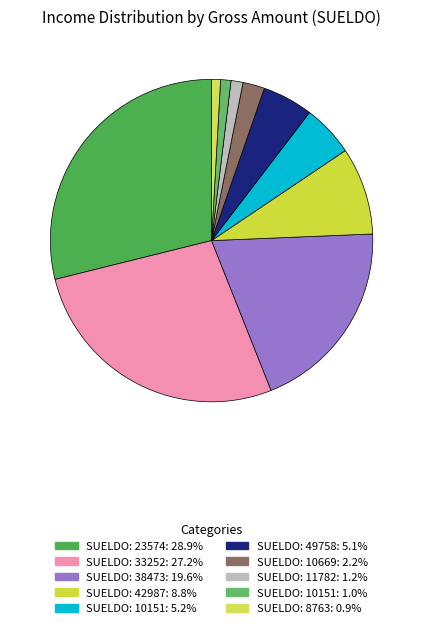

Which slice is the largest?

SUELDO_1